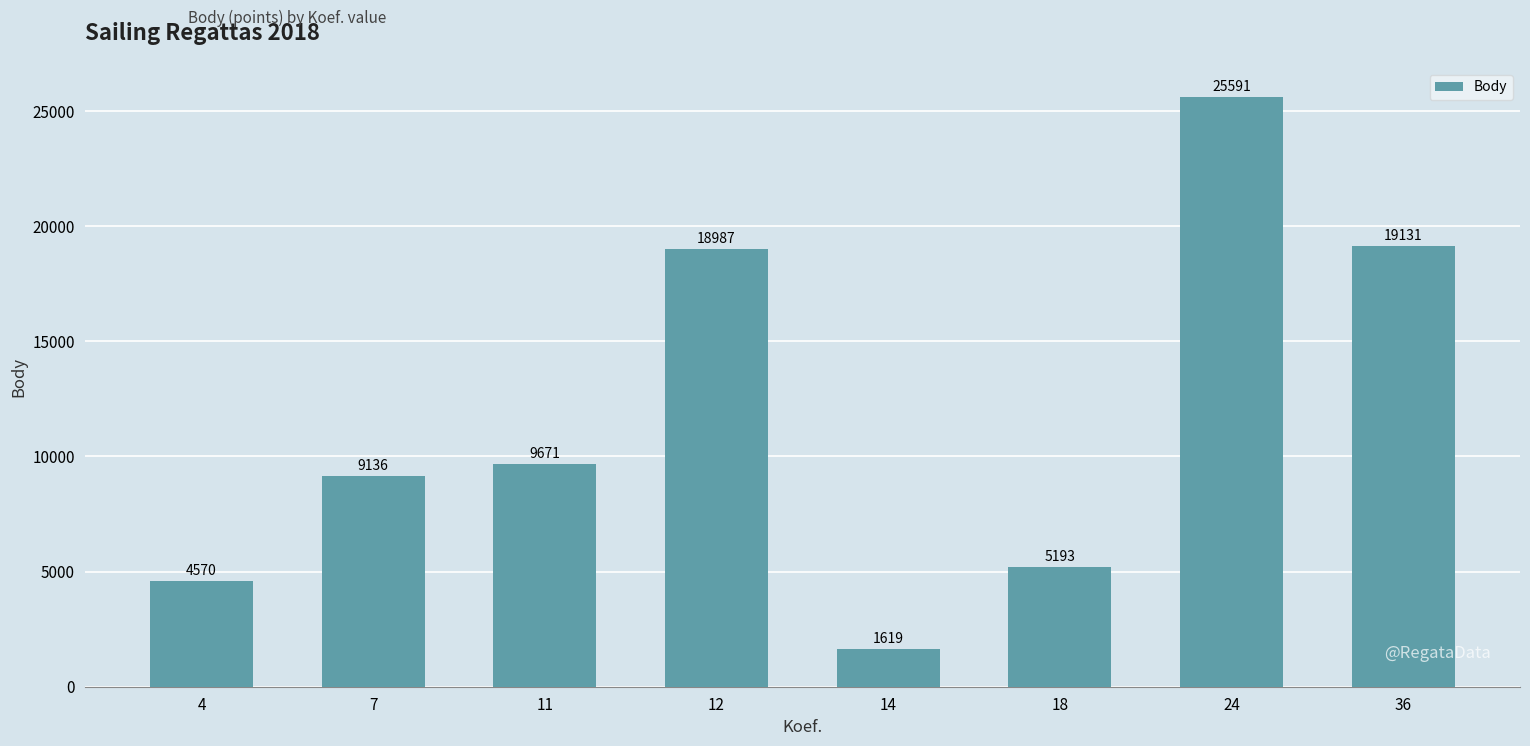

Rank the categories by value from highest to lowest.

24, 36, 12, 11, 7, 18, 4, 14